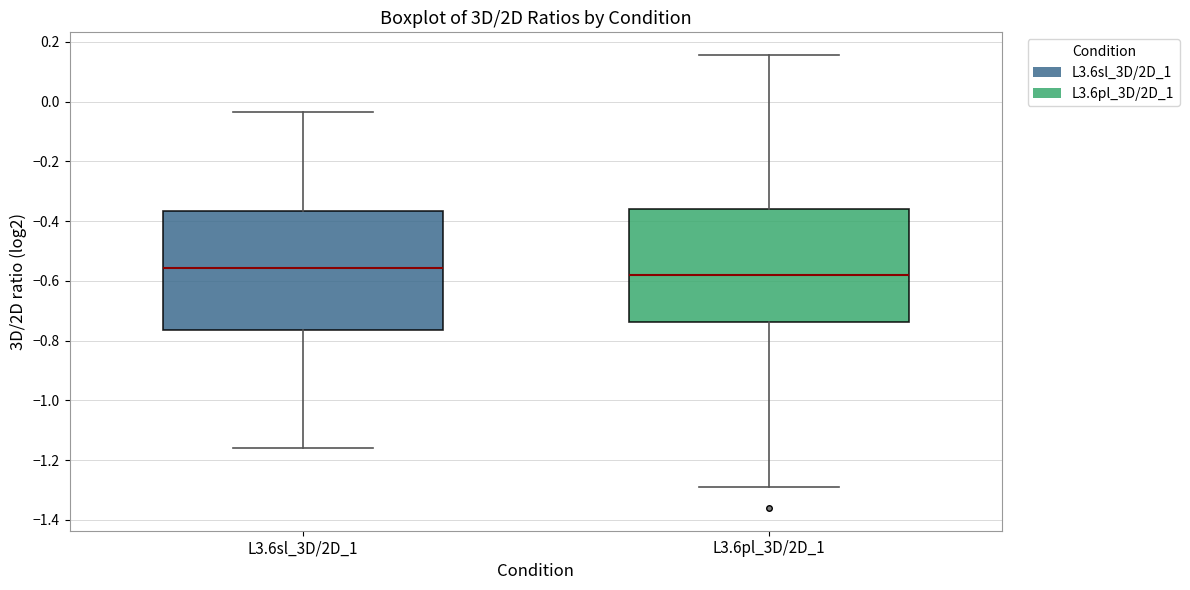

Which box has the lowest median line?

L3.6pl_3D/2D_1